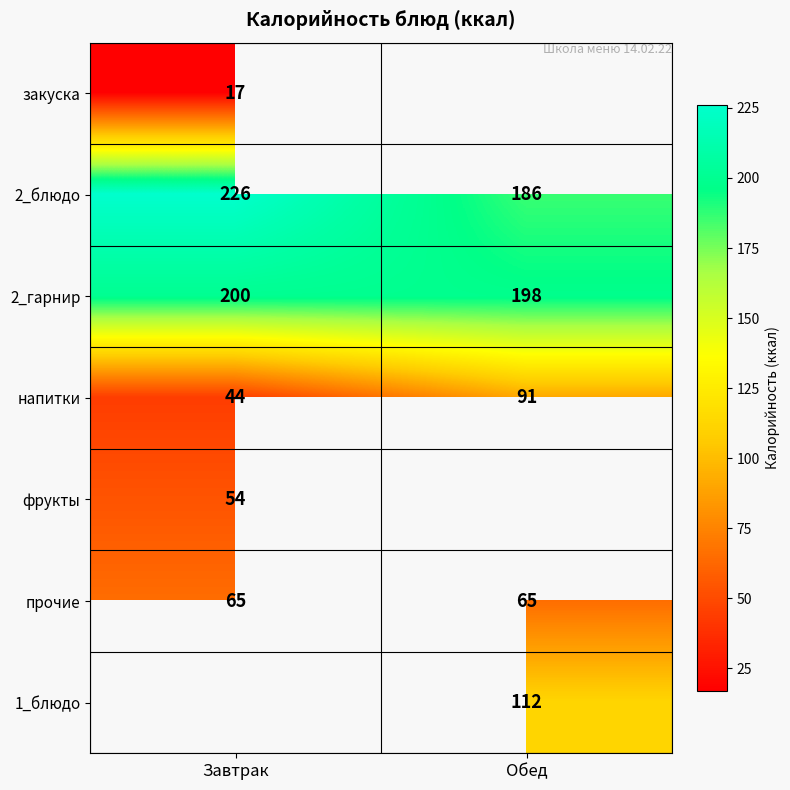

What is the difference between the maximum and minimum values in the напитки series?

47